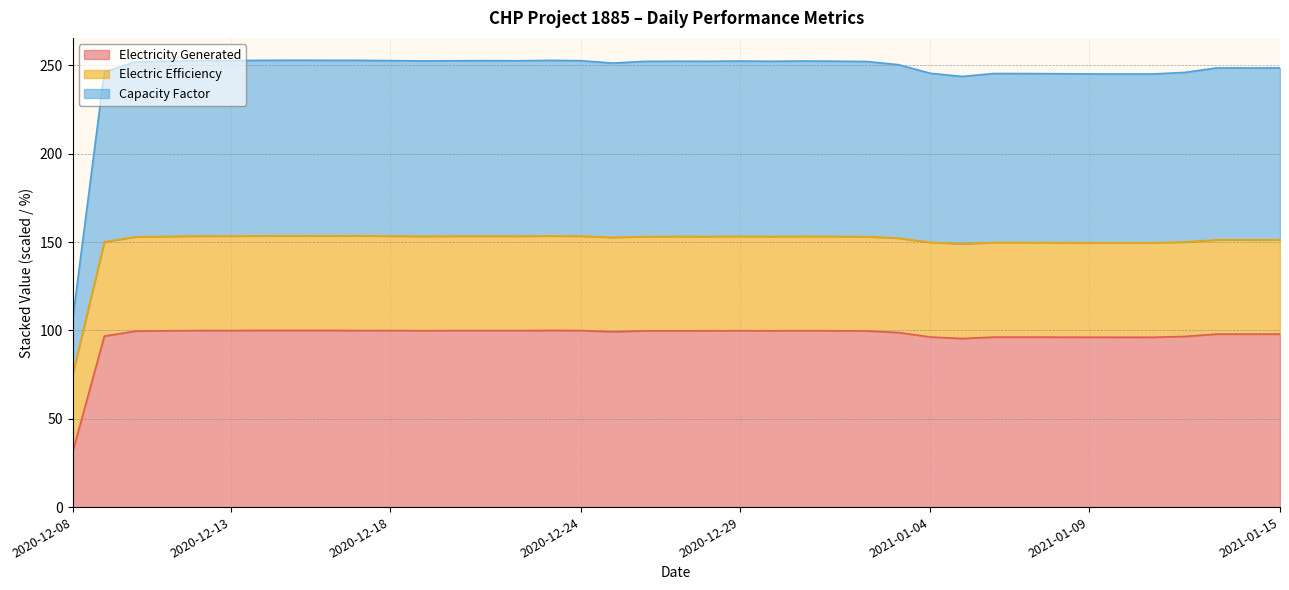

Where does the Capacity Factor series first go above 252?

2020-12-10